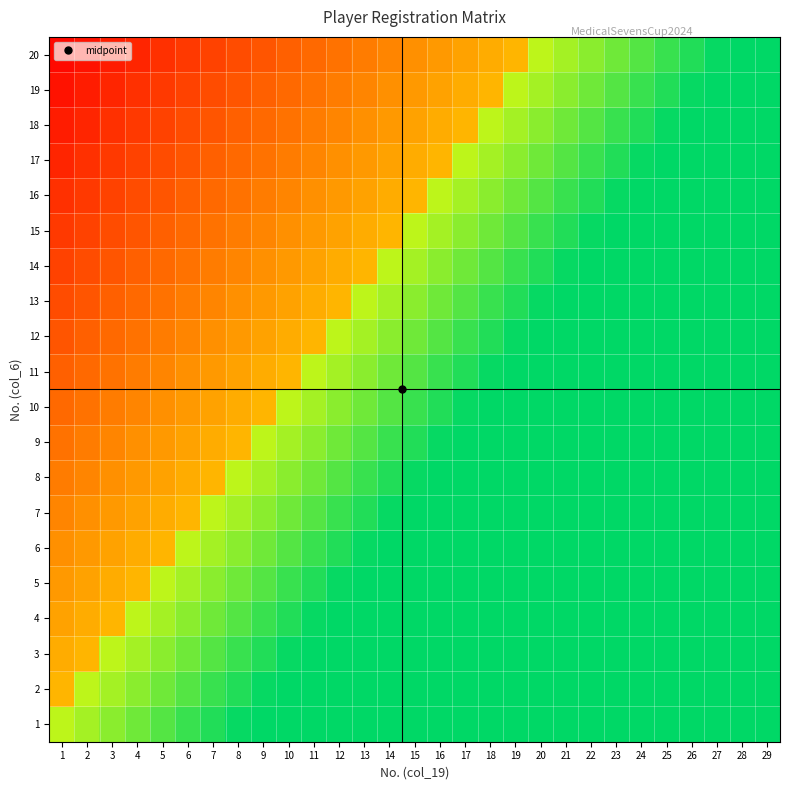

Reading left to right, what are all the values shown in this chart?

1: 1=0.8	2=0.8	3=0.8	4=0.9	5=0.9	6=0.9	7=1.0	8=1.0	9=1.0	10=1.0	11=1.0	12=1.0	13=1.0	14=1.0	15=1.0	16=1.0	17=1.0	18=1.0	19=1.0	20=1.0	21=1.0	22=1.0	23=1.0	24=1.0	25=1.0	26=1.0	27=1.0	28=1.0	29=1.0
2: 1=0.5	2=0.8	3=0.8	4=0.8	5=0.9	6=0.9	7=0.9	8=1.0	9=1.0	10=1.0	11=1.0	12=1.0	13=1.0	14=1.0	15=1.0	16=1.0	17=1.0	18=1.0	19=1.0	20=1.0	21=1.0	22=1.0	23=1.0	24=1.0	25=1.0	26=1.0	27=1.0	28=1.0	29=1.0
3: 1=0.5	2=0.5	3=0.8	4=0.8	5=0.8	6=0.9	7=0.9	8=0.9	9=1.0	10=1.0	11=1.0	12=1.0	13=1.0	14=1.0	15=1.0	16=1.0	17=1.0	18=1.0	19=1.0	20=1.0	21=1.0	22=1.0	23=1.0	24=1.0	25=1.0	26=1.0	27=1.0	28=1.0	29=1.0
4: 1=0.4	2=0.5	3=0.5	4=0.8	5=0.8	6=0.8	7=0.9	8=0.9	9=0.9	10=1.0	11=1.0	12=1.0	13=1.0	14=1.0	15=1.0	16=1.0	17=1.0	18=1.0	19=1.0	20=1.0	21=1.0	22=1.0	23=1.0	24=1.0	25=1.0	26=1.0	27=1.0	28=1.0	29=1.0
5: 1=0.4	2=0.4	3=0.5	4=0.5	5=0.8	6=0.8	7=0.8	8=0.9	9=0.9	10=0.9	11=1.0	12=1.0	13=1.0	14=1.0	15=1.0	16=1.0	17=1.0	18=1.0	19=1.0	20=1.0	21=1.0	22=1.0	23=1.0	24=1.0	25=1.0	26=1.0	27=1.0	28=1.0	29=1.0
6: 1=0.4	2=0.4	3=0.4	4=0.5	5=0.5	6=0.8	7=0.8	8=0.8	9=0.9	10=0.9	11=0.9	12=1.0	13=1.0	14=1.0	15=1.0	16=1.0	17=1.0	18=1.0	19=1.0	20=1.0	21=1.0	22=1.0	23=1.0	24=1.0	25=1.0	26=1.0	27=1.0	28=1.0	29=1.0
7: 1=0.3	2=0.4	3=0.4	4=0.4	5=0.5	6=0.5	7=0.8	8=0.8	9=0.8	10=0.9	11=0.9	12=0.9	13=1.0	14=1.0	15=1.0	16=1.0	17=1.0	18=1.0	19=1.0	20=1.0	21=1.0	22=1.0	23=1.0	24=1.0	25=1.0	26=1.0	27=1.0	28=1.0	29=1.0
8: 1=0.3	2=0.3	3=0.4	4=0.4	5=0.4	6=0.5	7=0.5	8=0.8	9=0.8	10=0.8	11=0.9	12=0.9	13=0.9	14=1.0	15=1.0	16=1.0	17=1.0	18=1.0	19=1.0	20=1.0	21=1.0	22=1.0	23=1.0	24=1.0	25=1.0	26=1.0	27=1.0	28=1.0	29=1.0
9: 1=0.3	2=0.3	3=0.3	4=0.4	5=0.4	6=0.4	7=0.5	8=0.5	9=0.8	10=0.8	11=0.8	12=0.9	13=0.9	14=0.9	15=1.0	16=1.0	17=1.0	18=1.0	19=1.0	20=1.0	21=1.0	22=1.0	23=1.0	24=1.0	25=1.0	26=1.0	27=1.0	28=1.0	29=1.0
10: 1=0.3	2=0.3	3=0.3	4=0.3	5=0.4	6=0.4	7=0.4	8=0.5	9=0.5	10=0.8	11=0.8	12=0.8	13=0.9	14=0.9	15=0.9	16=1.0	17=1.0	18=1.0	19=1.0	20=1.0	21=1.0	22=1.0	23=1.0	24=1.0	25=1.0	26=1.0	27=1.0	28=1.0	29=1.0
11: 1=0.2	2=0.3	3=0.3	4=0.3	5=0.3	6=0.4	7=0.4	8=0.4	9=0.5	10=0.5	11=0.8	12=0.8	13=0.8	14=0.9	15=0.9	16=0.9	17=1.0	18=1.0	19=1.0	20=1.0	21=1.0	22=1.0	23=1.0	24=1.0	25=1.0	26=1.0	27=1.0	28=1.0	29=1.0
12: 1=0.2	2=0.2	3=0.3	4=0.3	5=0.3	6=0.3	7=0.4	8=0.4	9=0.4	10=0.5	11=0.5	12=0.8	13=0.8	14=0.8	15=0.9	16=0.9	17=0.9	18=1.0	19=1.0	20=1.0	21=1.0	22=1.0	23=1.0	24=1.0	25=1.0	26=1.0	27=1.0	28=1.0	29=1.0
13: 1=0.2	2=0.2	3=0.2	4=0.3	5=0.3	6=0.3	7=0.3	8=0.4	9=0.4	10=0.4	11=0.5	12=0.5	13=0.8	14=0.8	15=0.8	16=0.9	17=0.9	18=0.9	19=1.0	20=1.0	21=1.0	22=1.0	23=1.0	24=1.0	25=1.0	26=1.0	27=1.0	28=1.0	29=1.0
14: 1=0.2	2=0.2	3=0.2	4=0.2	5=0.3	6=0.3	7=0.3	8=0.3	9=0.4	10=0.4	11=0.4	12=0.5	13=0.5	14=0.8	15=0.8	16=0.8	17=0.9	18=0.9	19=0.9	20=1.0	21=1.0	22=1.0	23=1.0	24=1.0	25=1.0	26=1.0	27=1.0	28=1.0	29=1.0
15: 1=0.1	2=0.2	3=0.2	4=0.2	5=0.2	6=0.3	7=0.3	8=0.3	9=0.3	10=0.4	11=0.4	12=0.4	13=0.5	14=0.5	15=0.8	16=0.8	17=0.8	18=0.9	19=0.9	20=0.9	21=1.0	22=1.0	23=1.0	24=1.0	25=1.0	26=1.0	27=1.0	28=1.0	29=1.0
16: 1=0.1	2=0.1	3=0.2	4=0.2	5=0.2	6=0.2	7=0.3	8=0.3	9=0.3	10=0.3	11=0.4	12=0.4	13=0.4	14=0.5	15=0.5	16=0.8	17=0.8	18=0.8	19=0.9	20=0.9	21=0.9	22=1.0	23=1.0	24=1.0	25=1.0	26=1.0	27=1.0	28=1.0	29=1.0
17: 1=0.1	2=0.1	3=0.1	4=0.2	5=0.2	6=0.2	7=0.2	8=0.3	9=0.3	10=0.3	11=0.3	12=0.4	13=0.4	14=0.4	15=0.5	16=0.5	17=0.8	18=0.8	19=0.8	20=0.9	21=0.9	22=0.9	23=1.0	24=1.0	25=1.0	26=1.0	27=1.0	28=1.0	29=1.0
18: 1=0.1	2=0.1	3=0.1	4=0.1	5=0.2	6=0.2	7=0.2	8=0.2	9=0.3	10=0.3	11=0.3	12=0.3	13=0.4	14=0.4	15=0.4	16=0.5	17=0.5	18=0.8	19=0.8	20=0.8	21=0.9	22=0.9	23=0.9	24=1.0	25=1.0	26=1.0	27=1.0	28=1.0	29=1.0
19: 1=0.1	2=0.1	3=0.1	4=0.1	5=0.1	6=0.2	7=0.2	8=0.2	9=0.2	10=0.3	11=0.3	12=0.3	13=0.3	14=0.4	15=0.4	16=0.4	17=0.5	18=0.5	19=0.8	20=0.8	21=0.8	22=0.9	23=0.9	24=0.9	25=1.0	26=1.0	27=1.0	28=1.0	29=1.0
20: 1=0.0	2=0.1	3=0.1	4=0.1	5=0.1	6=0.1	7=0.2	8=0.2	9=0.2	10=0.2	11=0.3	12=0.3	13=0.3	14=0.3	15=0.4	16=0.4	17=0.4	18=0.5	19=0.5	20=0.8	21=0.8	22=0.8	23=0.9	24=0.9	25=0.9	26=1.0	27=1.0	28=1.0	29=1.0